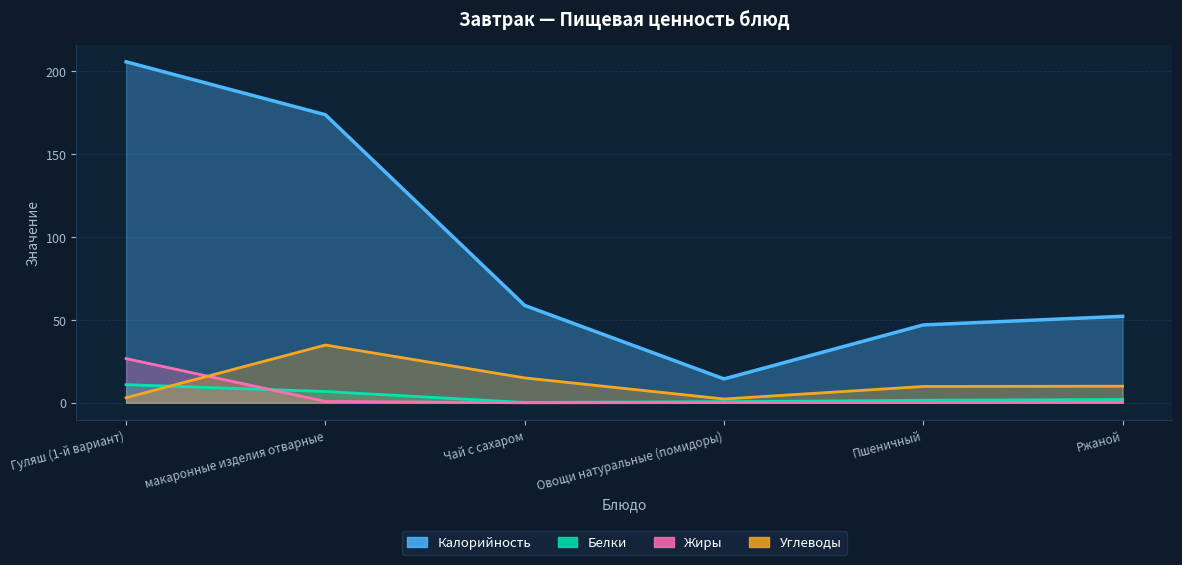

Is it true that Белки equals 6.8 at Гуляш (1-й вариант)?

False